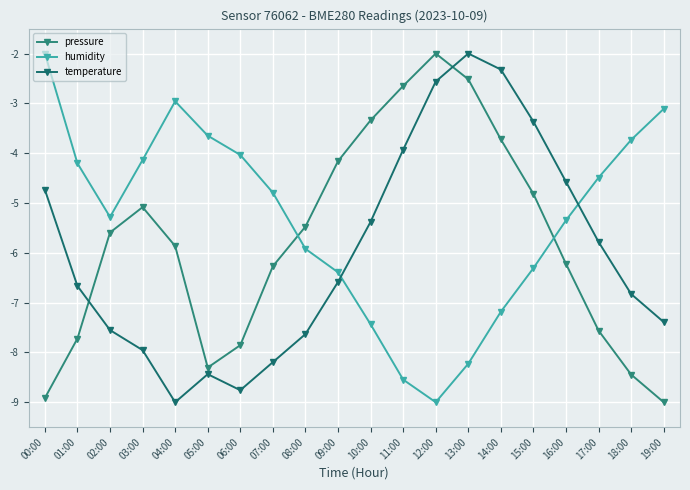

What is the label of the 8th point from the left?

07:00